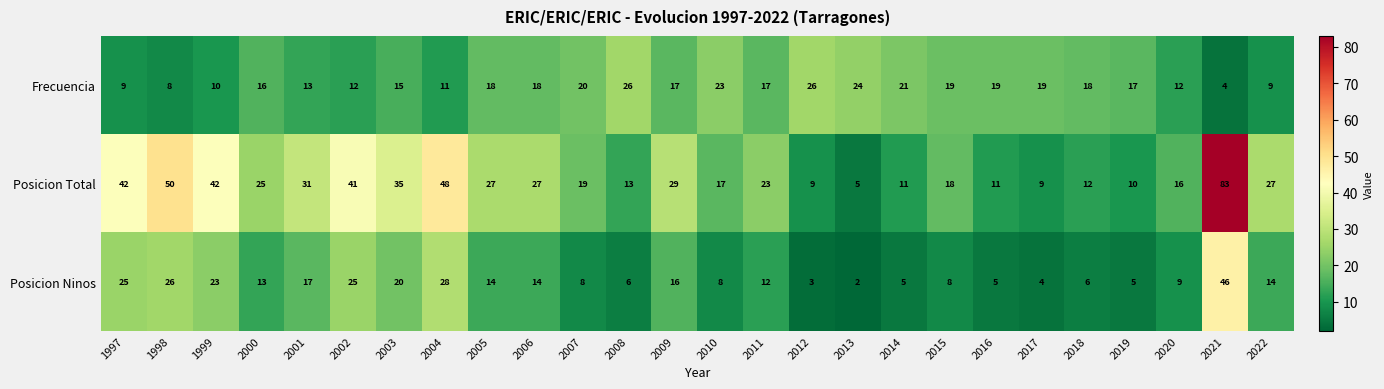

What is the spread (max minus min) of values at 2009?

13